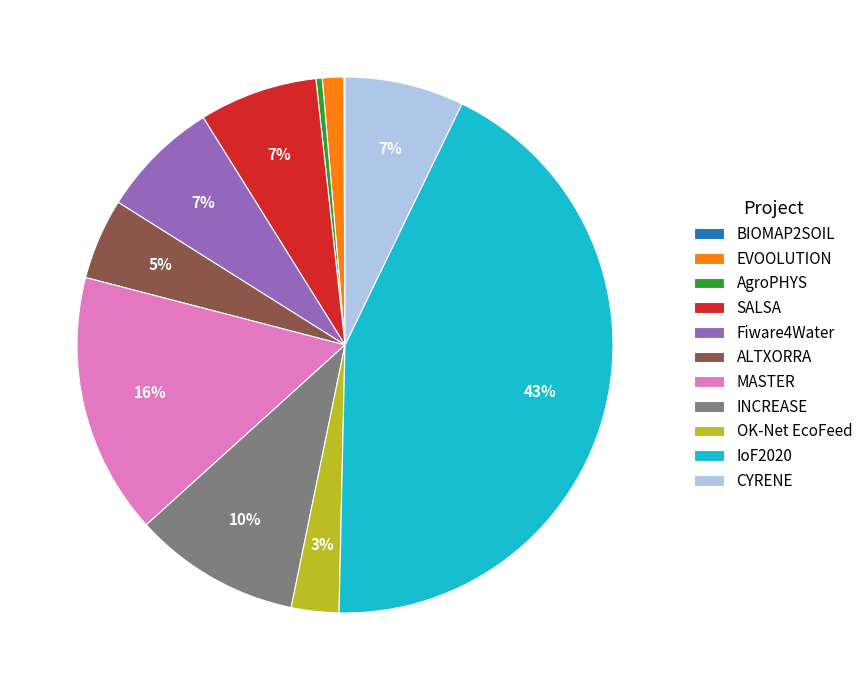

Which has a higher value, ALTXORRA or CYRENE?

CYRENE